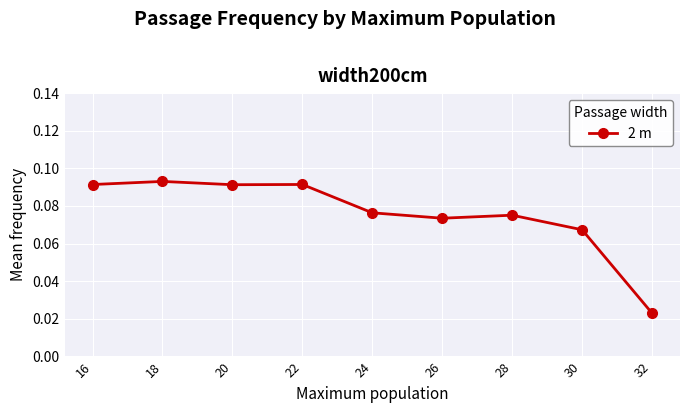

How many lines are shown in the chart?

1